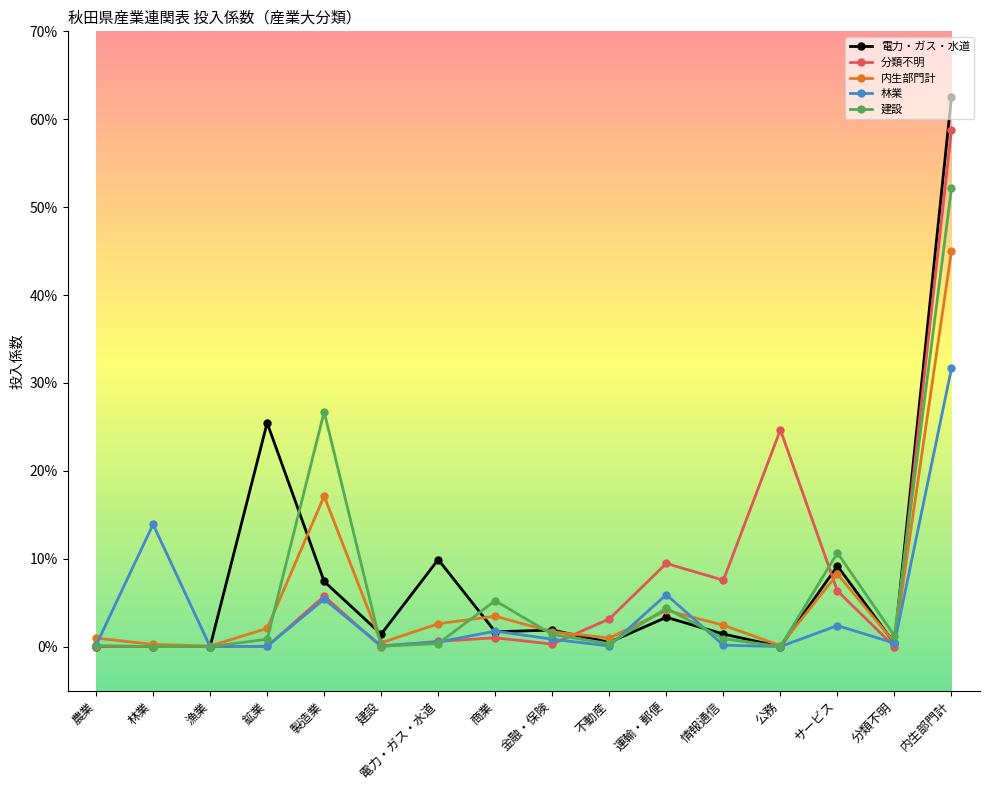

What is the difference between the 林業 values at 電力・ガス・水道 and 内生部門計?

0.3